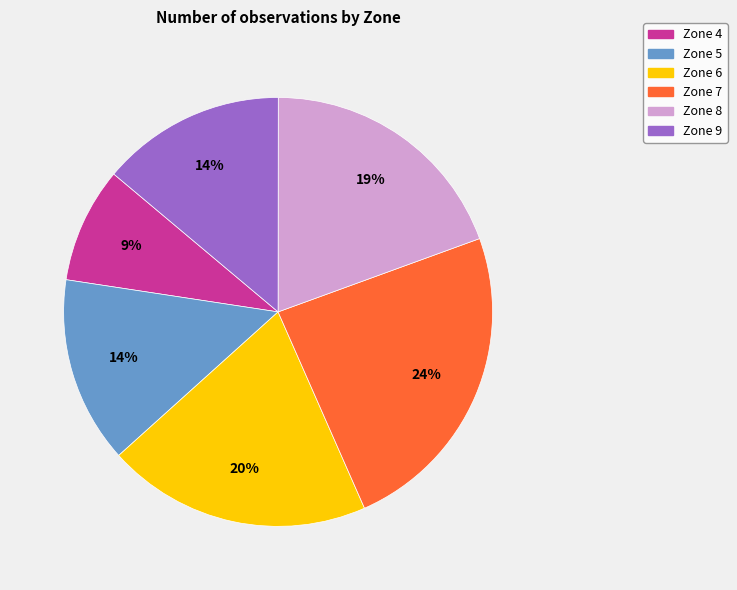

Do Zone 5 and Zone 9 together represent more than half of the pie?

No